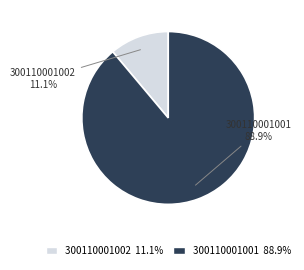

Which category has the smallest portion of the pie?

300110001002